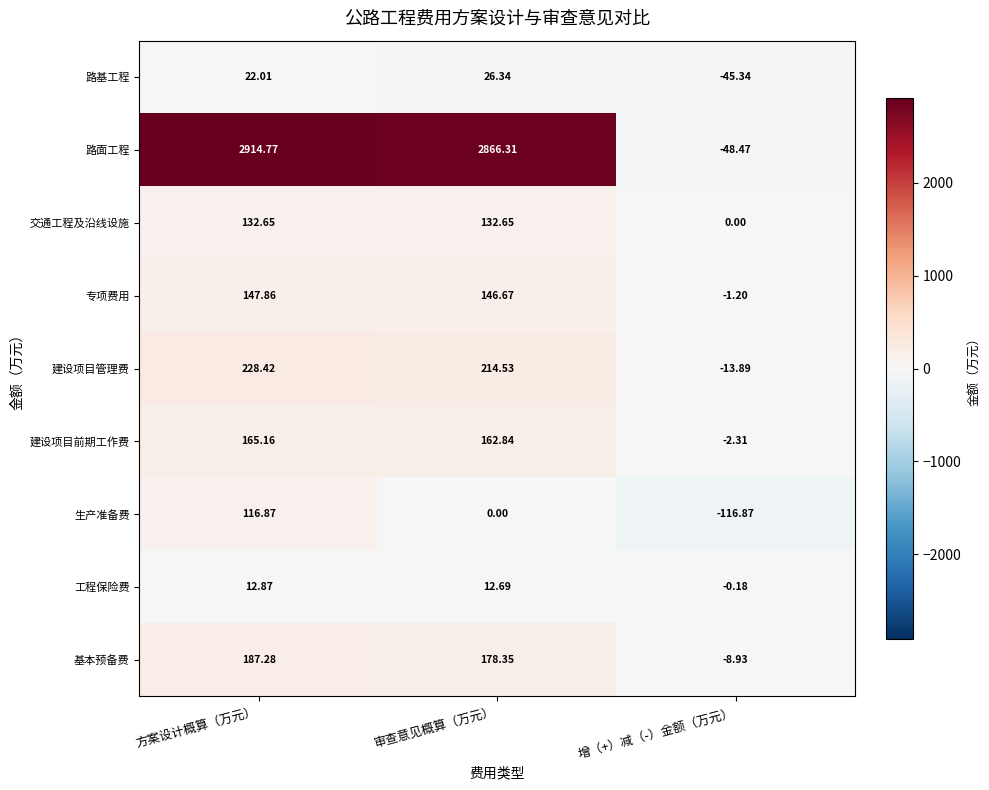

Between 审查意见概算（万元） and 增（+）减（-）金额（万元）, which series saw the biggest shift?

路面工程